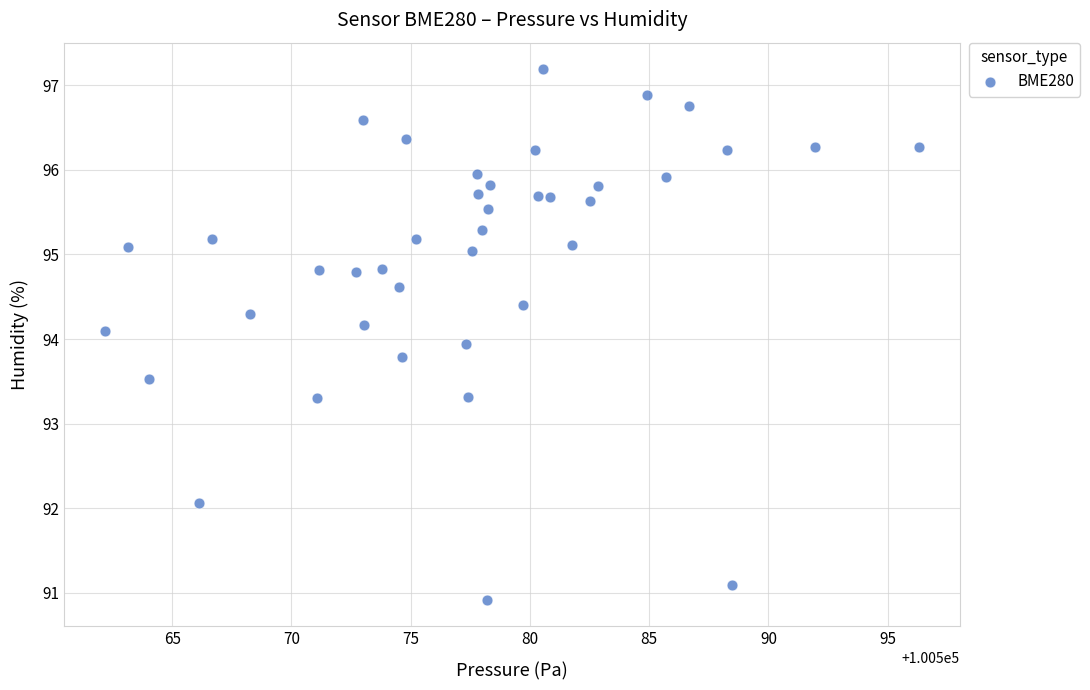

What is the range of Y values (max minus min)?

6.3